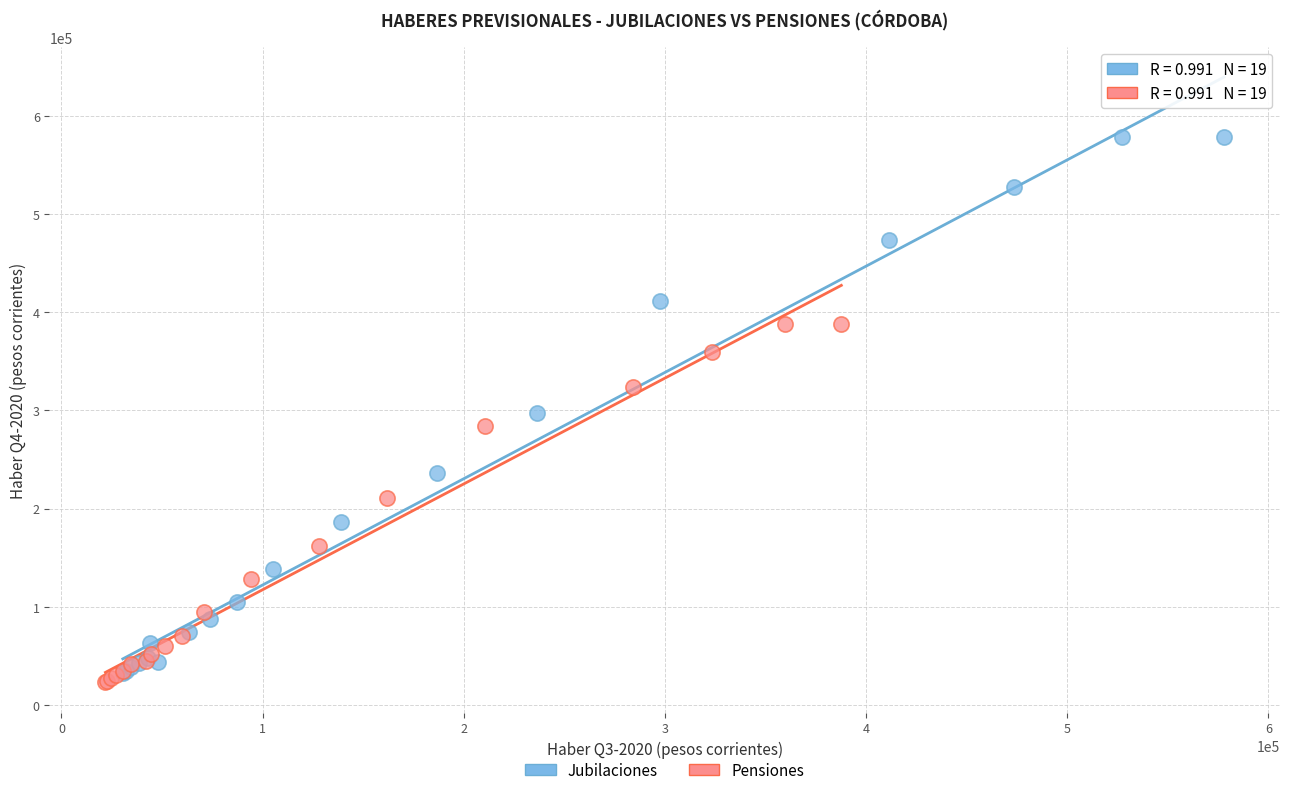

Which series has the largest Y range (max minus min)?

Jubilaciones